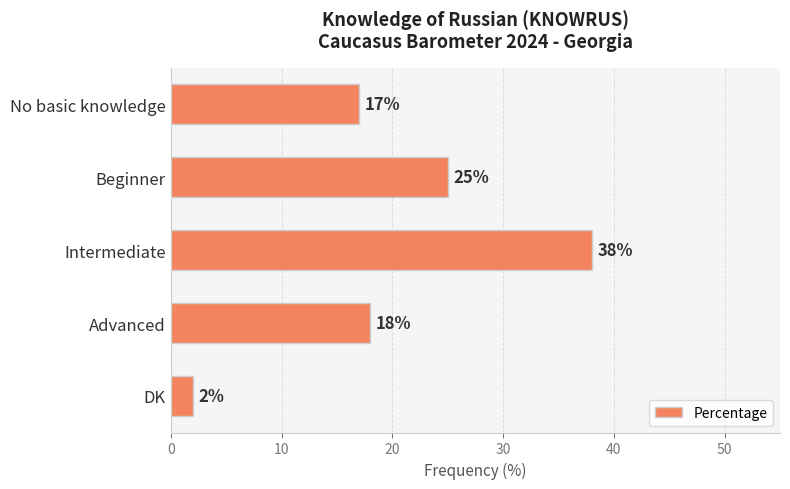

What is the difference between the maximum and minimum values?

36